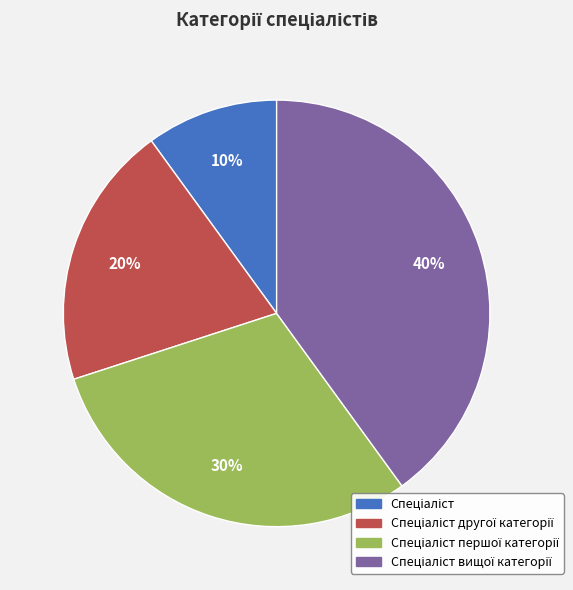

Is there a majority slice in this chart?

No